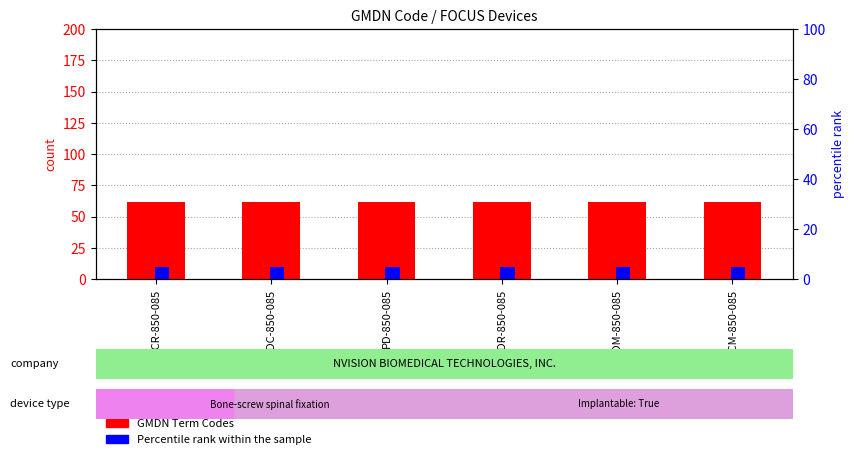

The value of Percentile rank within the sample at PDCM-850-085 is 3.8. True or false?

False